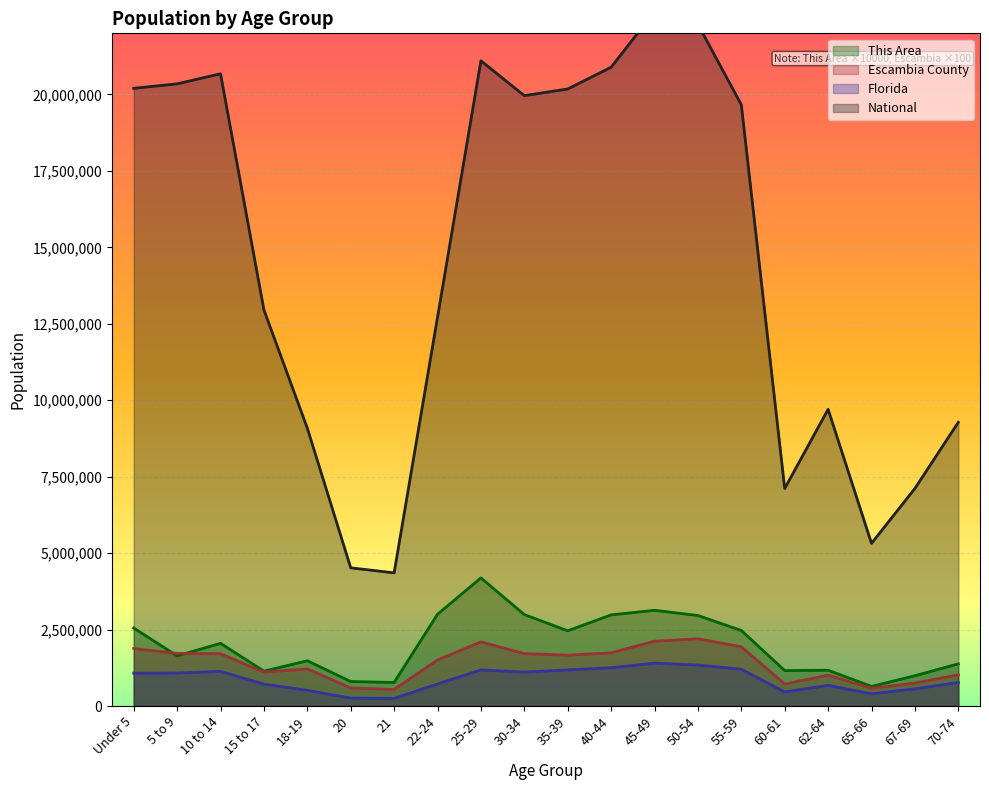

In Florida, how many points are higher than both neighbors (excluding endpoints)?

4